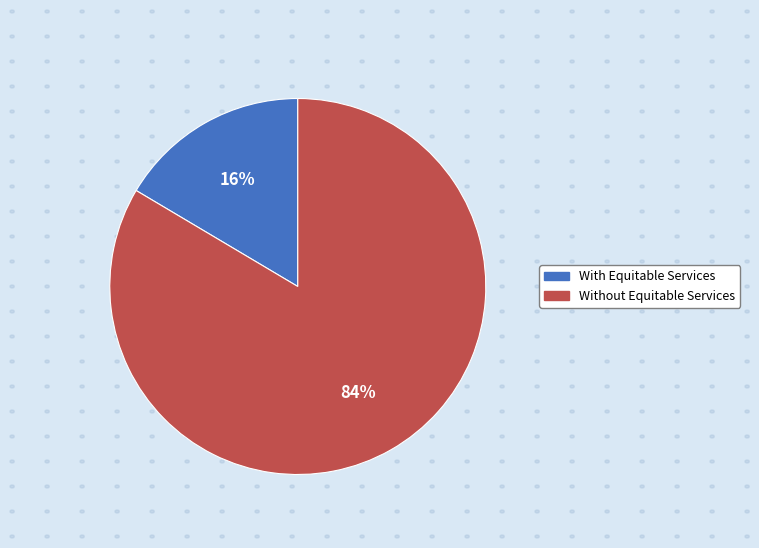

Is there any slice that represents more than half of the pie?

Yes